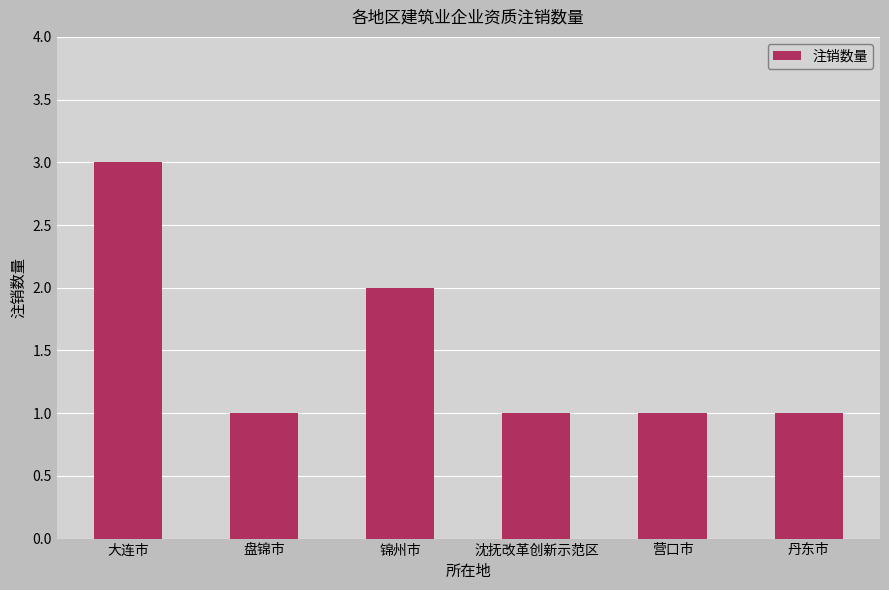

True or false: the data shows 1 at 锦州市.

False